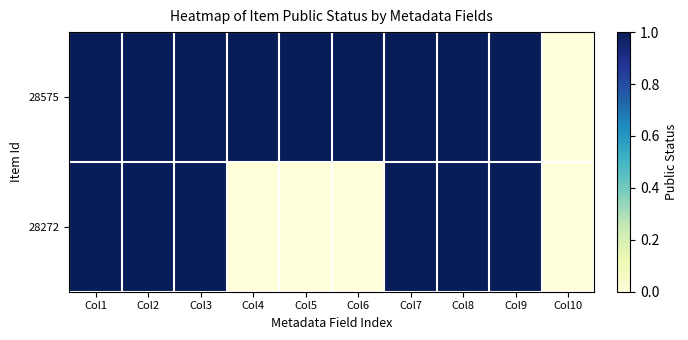

Reading left to right, what are all the values shown in this chart?

28575: Col1=1	Col2=1	Col3=1	Col4=1	Col5=1	Col6=1	Col7=1	Col8=1	Col9=1	Col10=0
28272: Col1=1	Col2=1	Col3=1	Col4=0	Col5=0	Col6=0	Col7=1	Col8=1	Col9=1	Col10=0